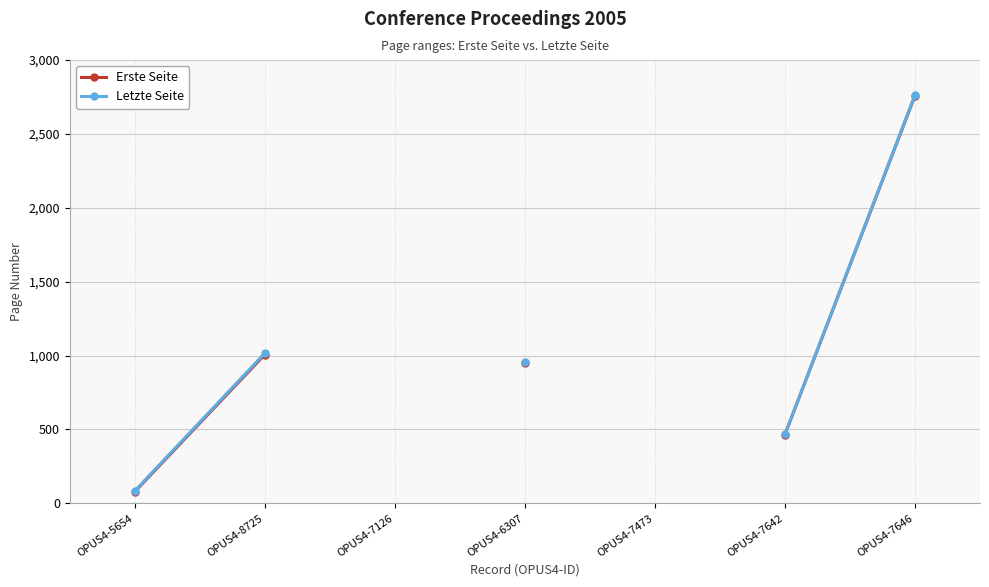

Where is Letzte Seite nearest to the value 1424?

OPUS4-8725